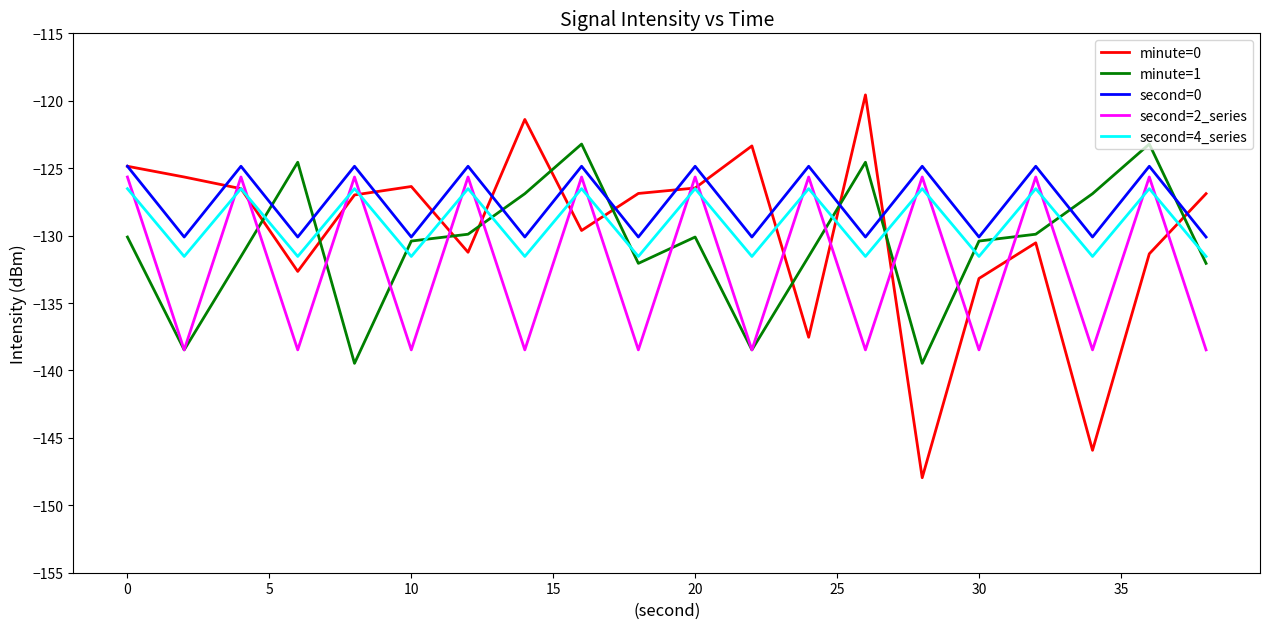

Which series has the widest spread of values?

minute=0